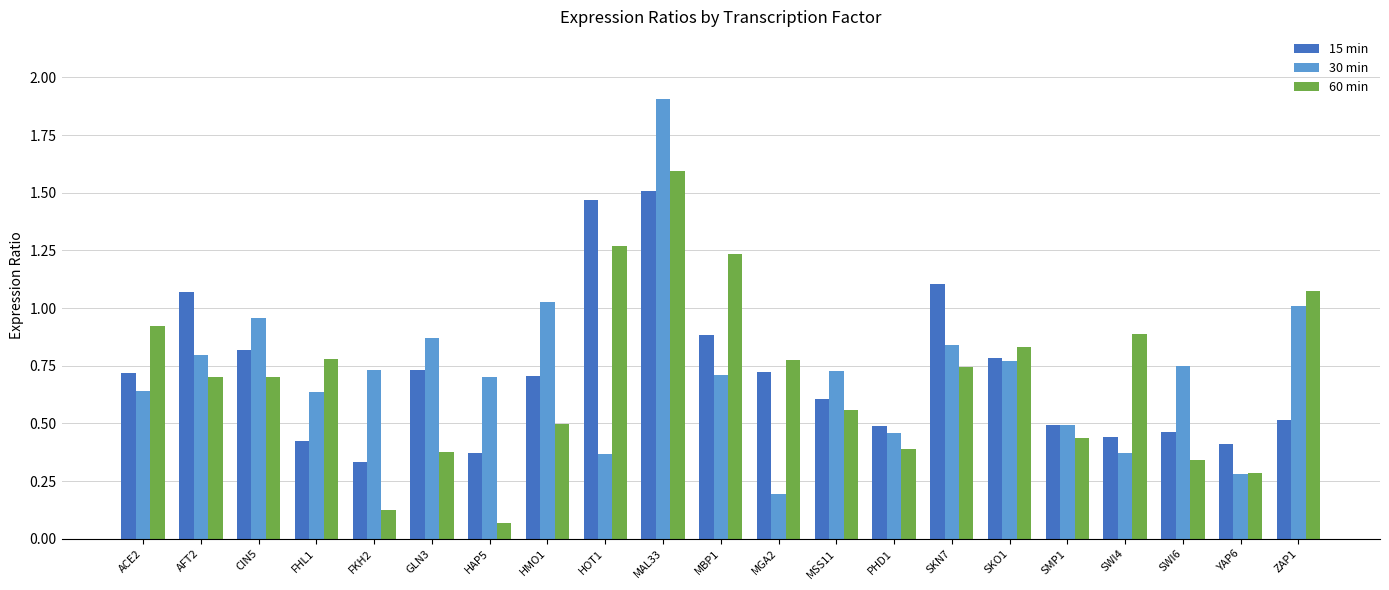

The value of 15 min at PHD1 is 0.5. True or false?

True